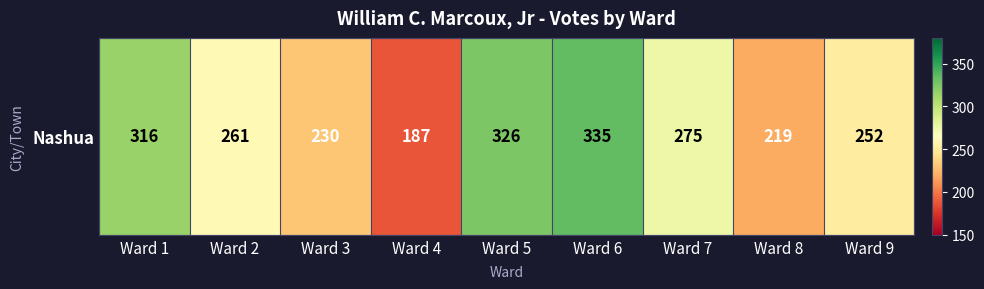

What is the approximate value at Ward 9?

252